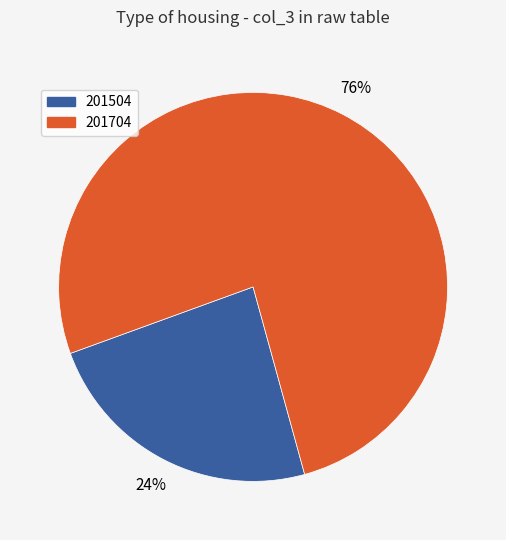

How many slices are in this pie chart?

2